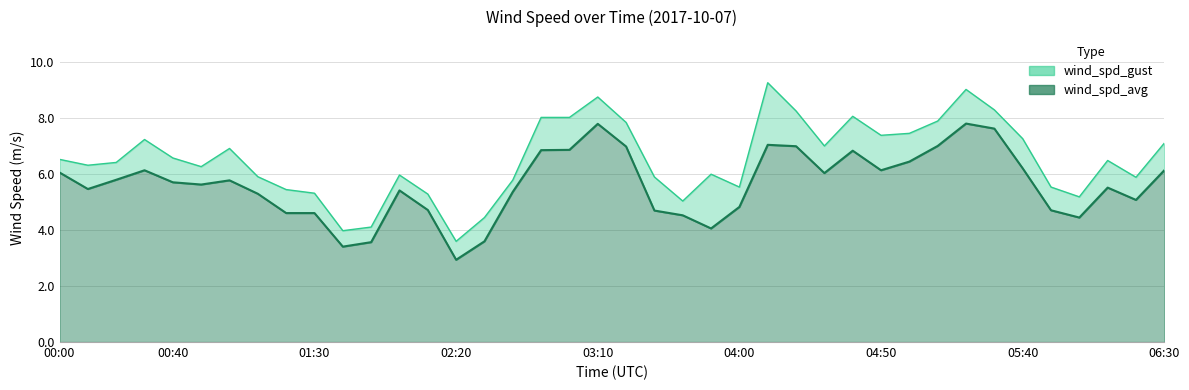

True or false: wind_spd_avg has a value of 4.6 at 01:30.

True